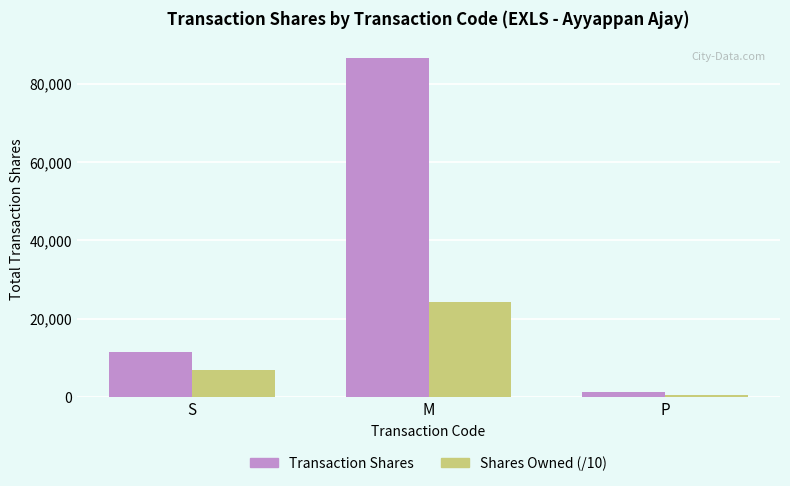

At which category does the chart reach its minimum across all series?

P